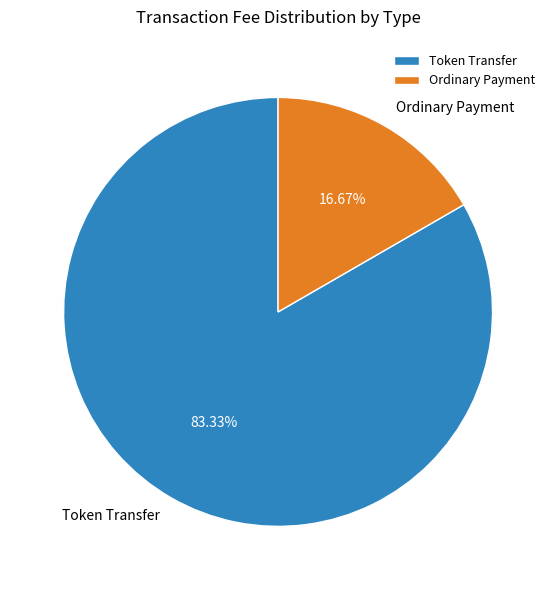

Which slice is the smallest?

Ordinary Payment